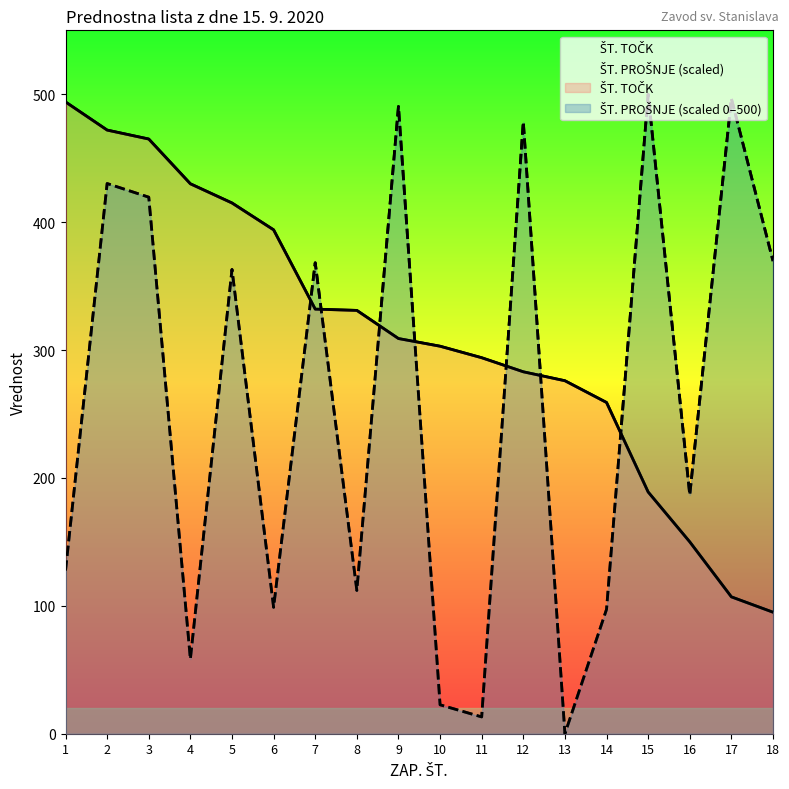

The value of ŠT. PROŠNJE at 4 is 18.8. True or false?

False